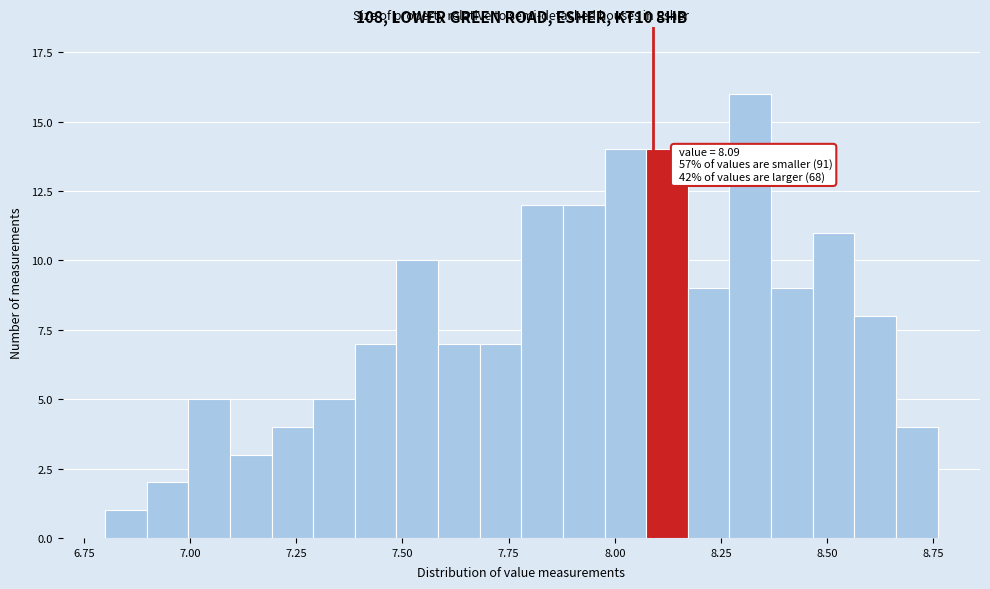

Around what value on the x-axis is the tallest bar? Give the approximate position of its centre, as read against the axis.

8.30